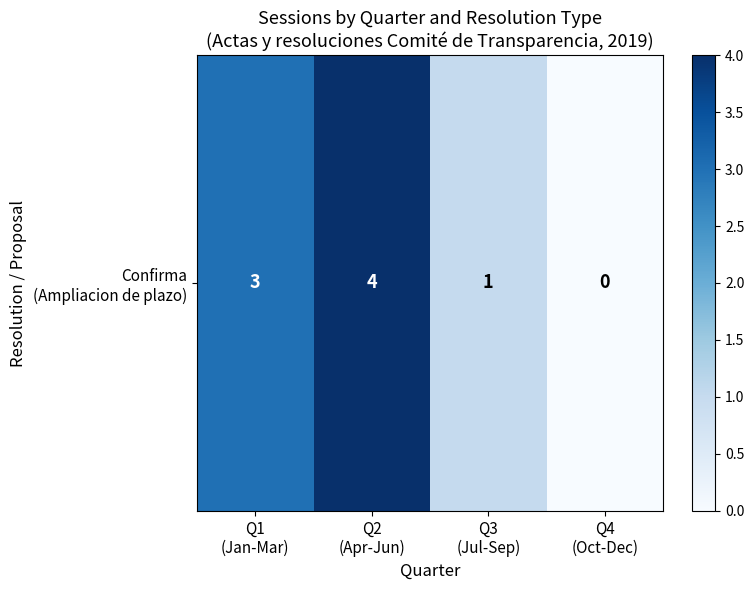

List the labels in order of value, smallest first.

Q4
(Oct-Dec), Q3
(Jul-Sep), Q1
(Jan-Mar), Q2
(Apr-Jun)